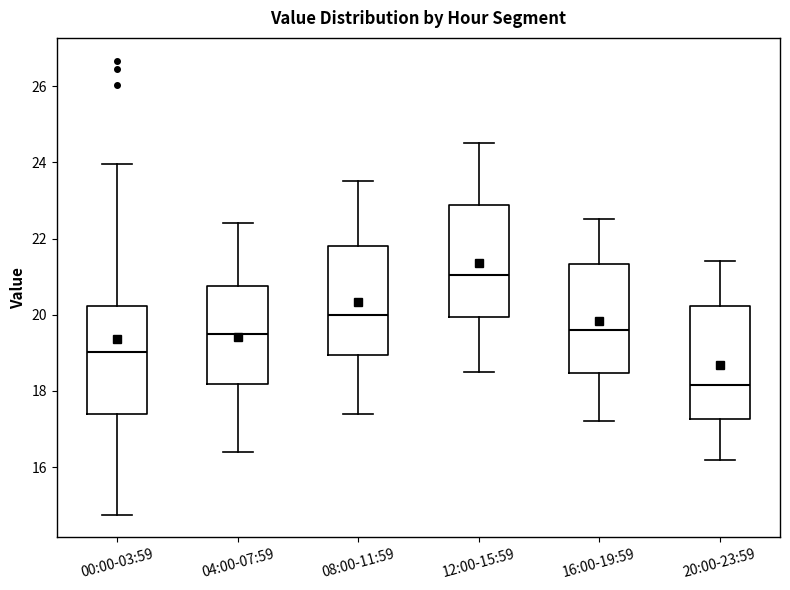

Where is the lower edge of the box for 12:00-15:59 on the y-axis? The values are not printed on the chart, so give them approximately, as read against the axis.

20.0